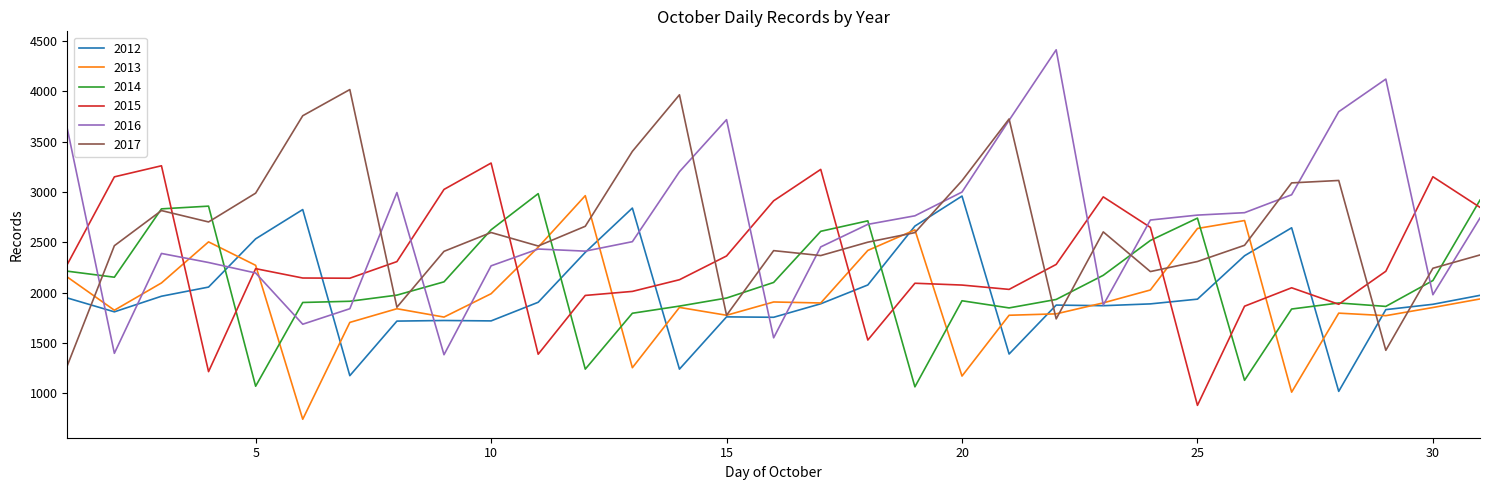

What is the minimum value shown in the chart?

742